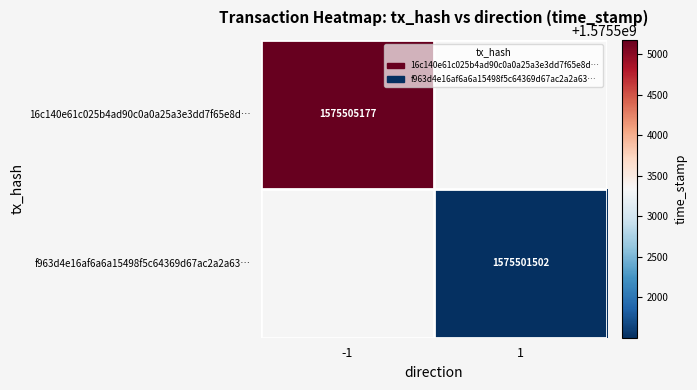

The 16c140e61c025b4ad90c0a0a25a3e3dd7f65e8d… series shows 1575505177 at -1. True or false?

True